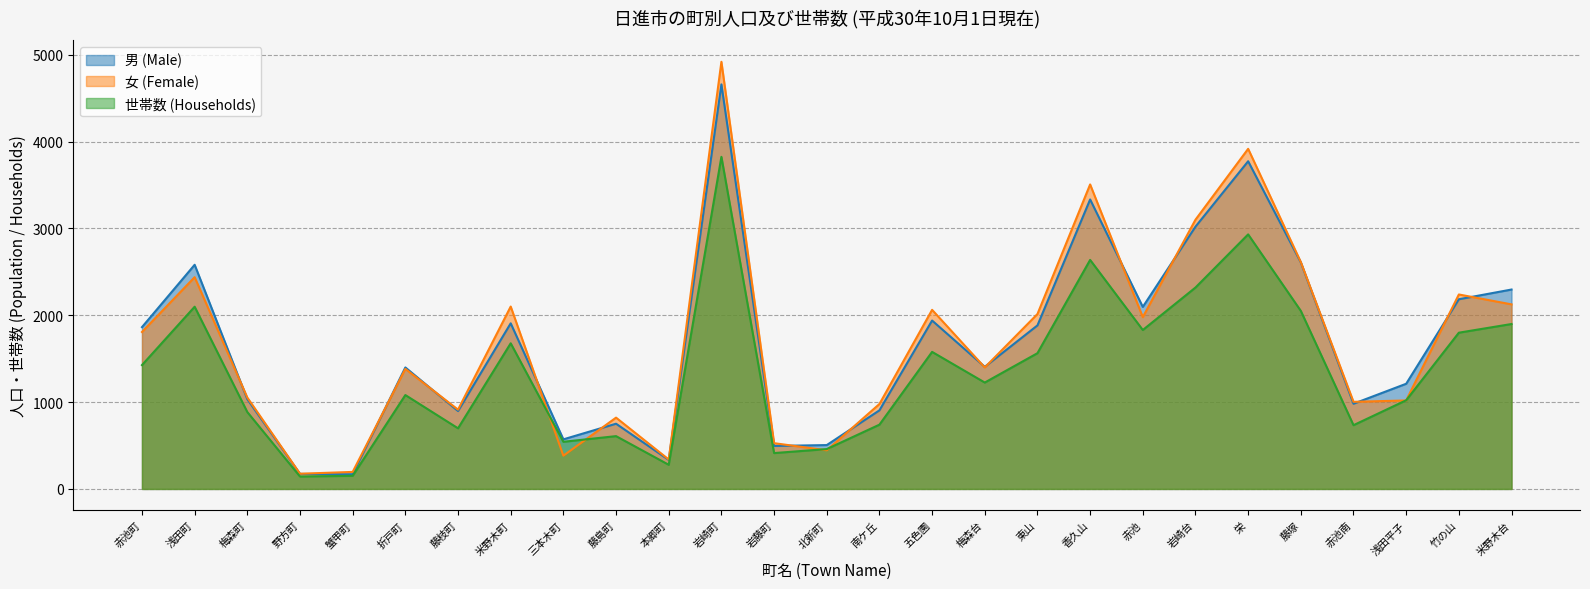

True or false: 男 (Male) has more than 0 points higher than both neighbors.

True